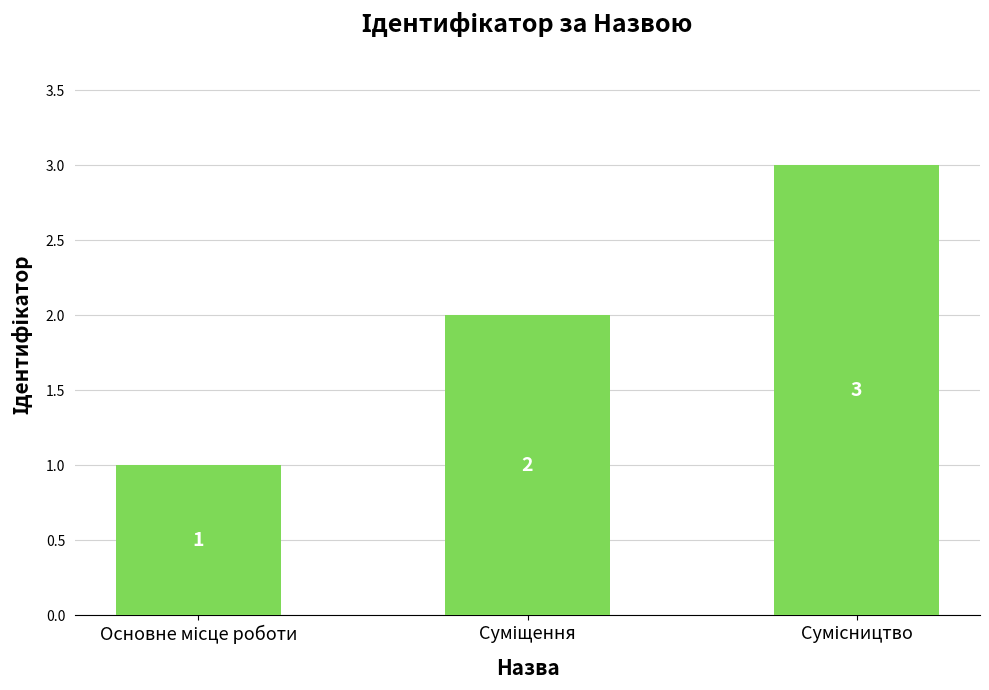

What is the sum of all values?

6